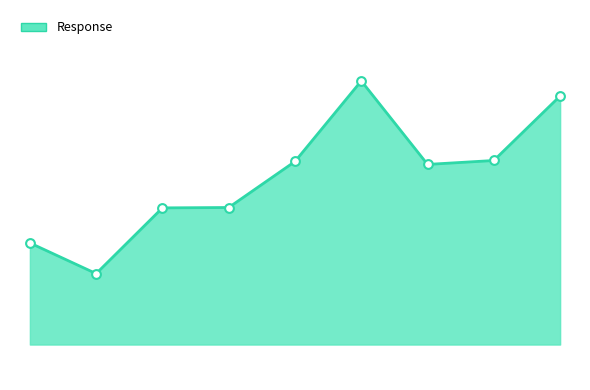

Does the chart have visible grid lines?

No